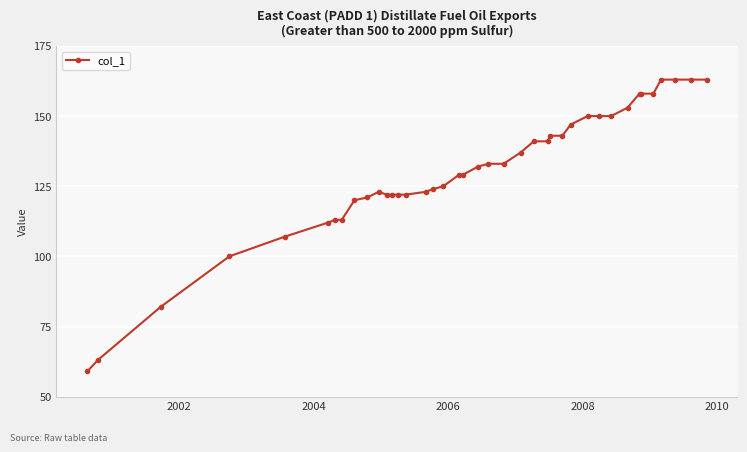

What is the sum of all values?

5210